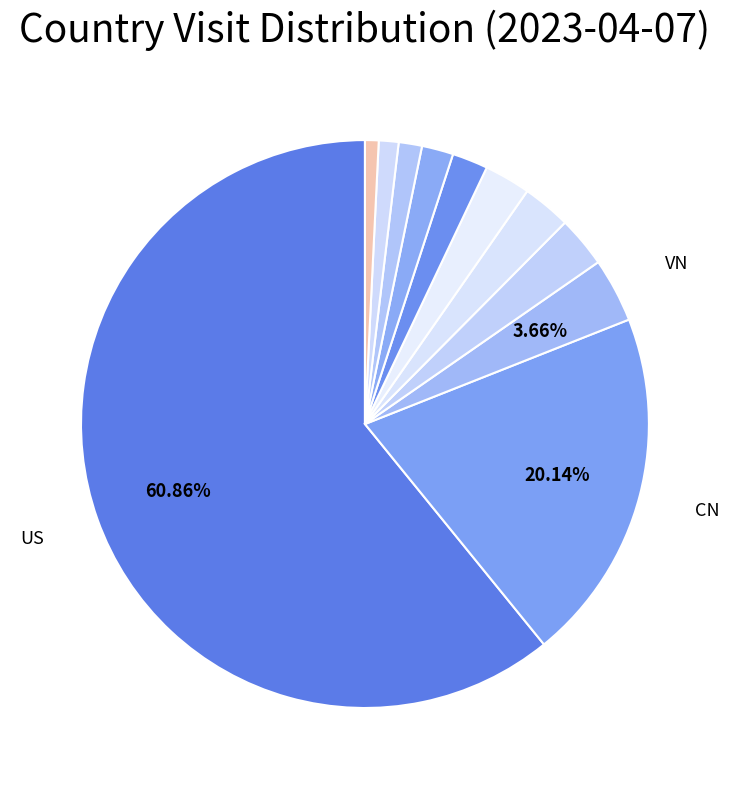

How many slices are in this pie chart?

11